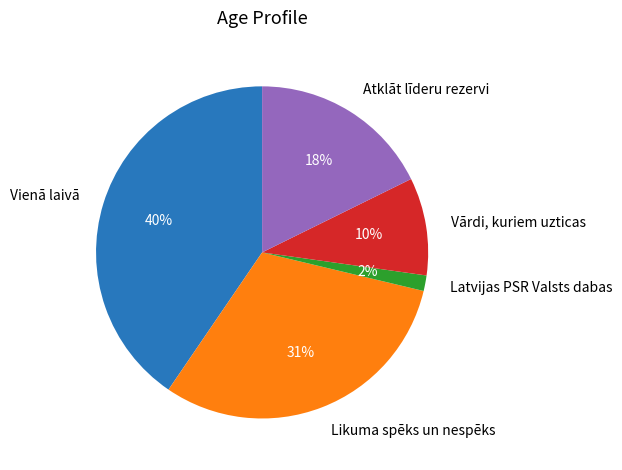

Which has a higher value, Vārdi, kuriem uzticas or Latvijas PSR Valsts dabas?

Vārdi, kuriem uzticas